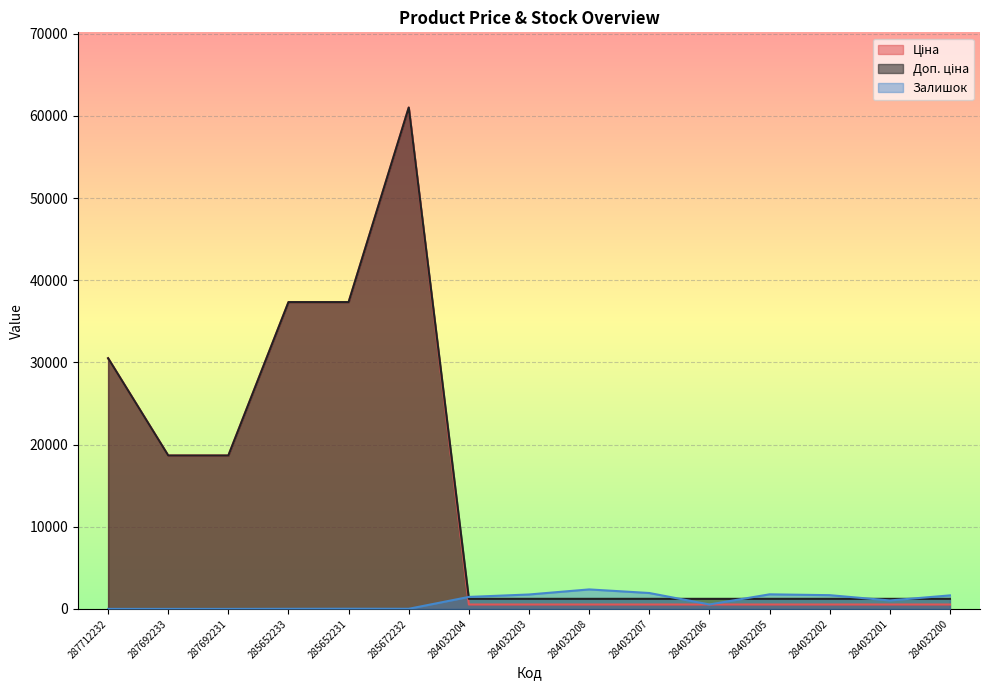

True or false: Доп. ціна and Ціна intersect in this chart.

False